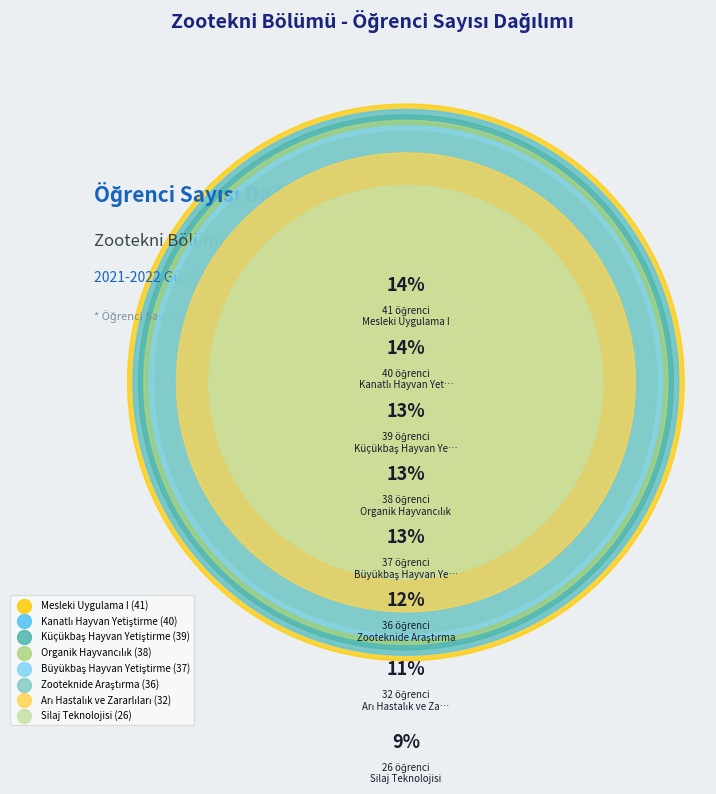

Which category has the biggest portion of the pie?

Mesleki Uygulama I